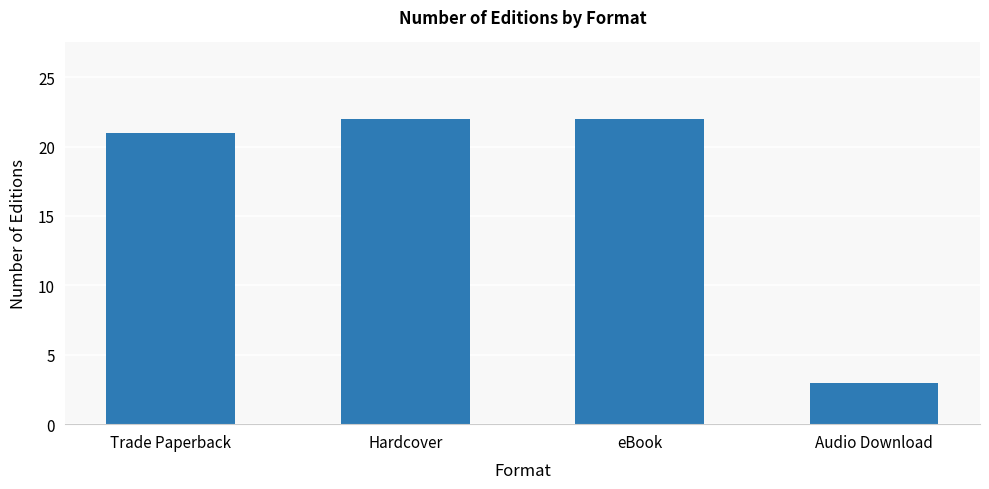

What is the label of the 3rd bar from the left?

eBook